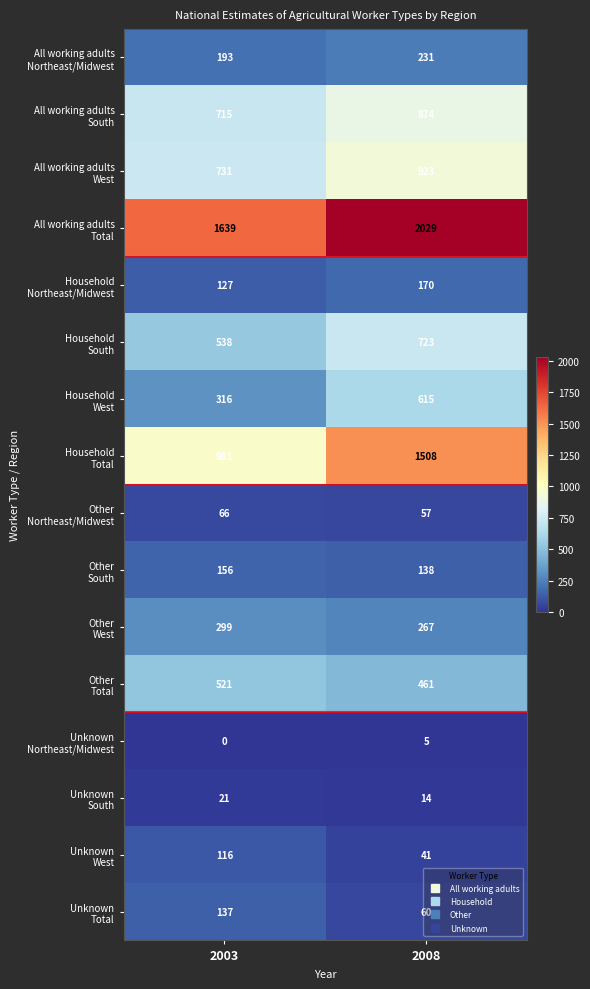

At which category is the sum across all series the highest?

2008